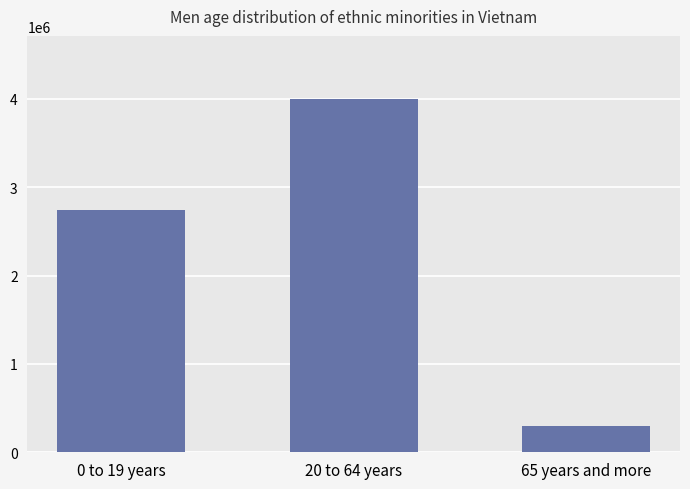

What is the label of the 1st bar from the right?

65 years and more